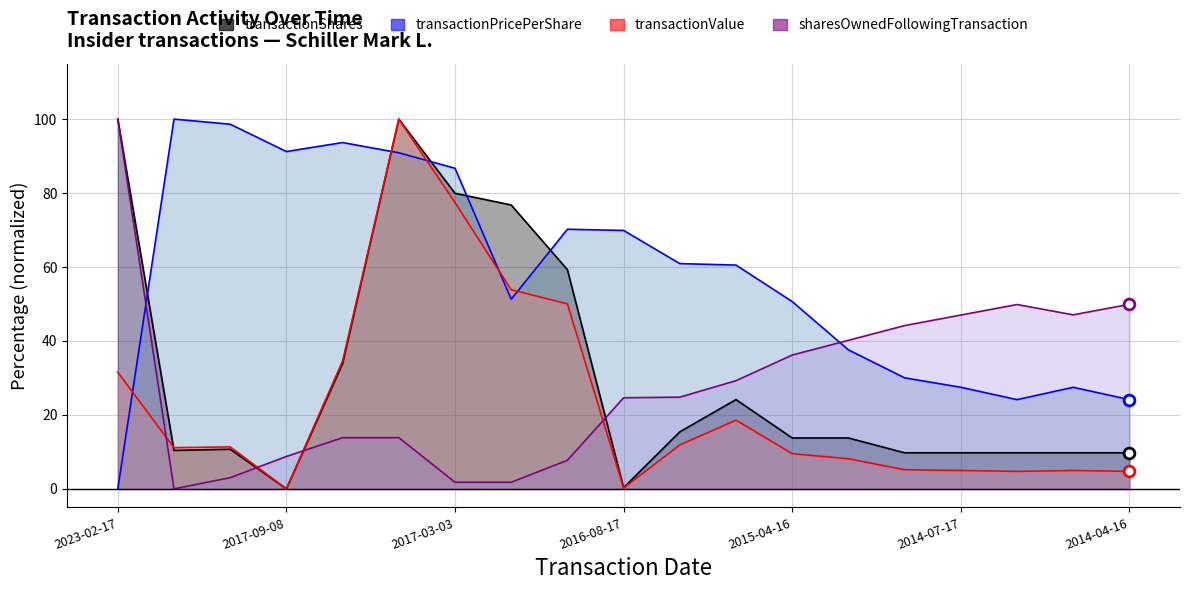

Which series has the widest spread of Y values?

transactionShares